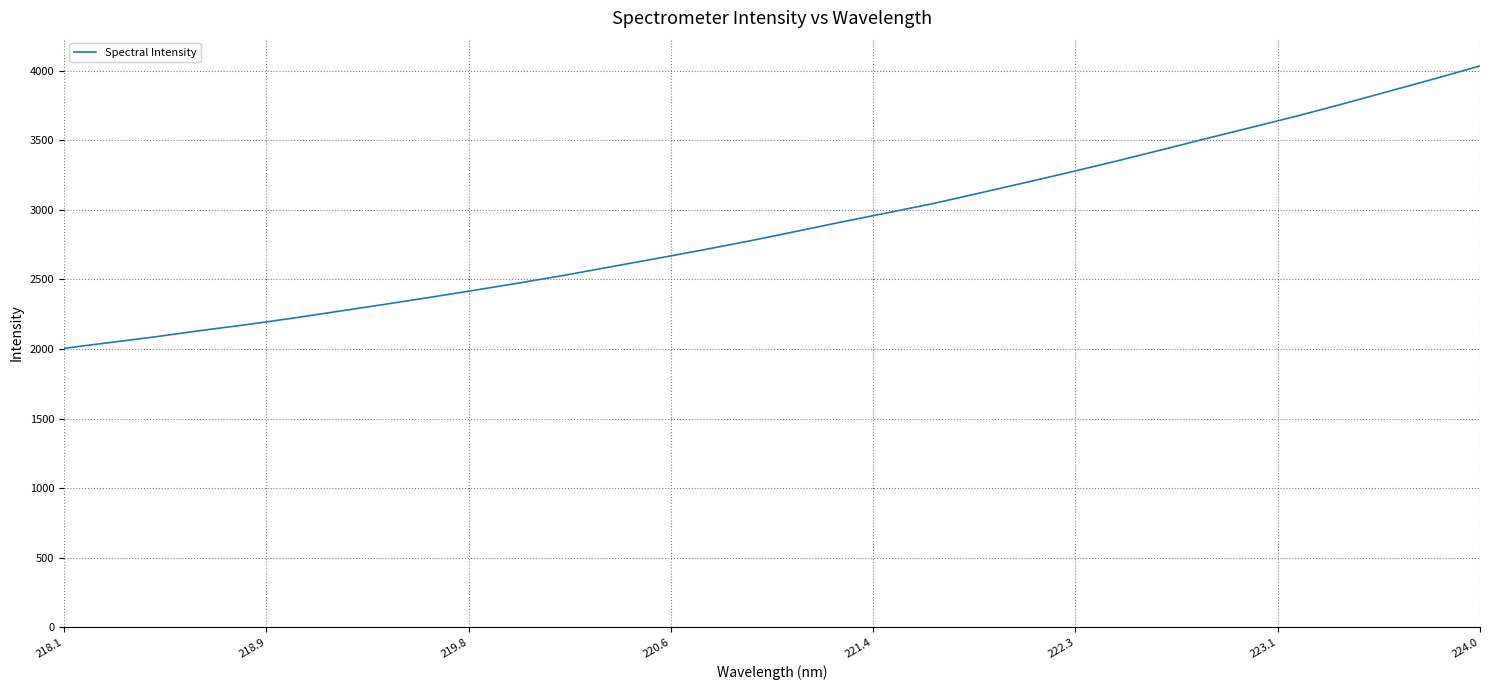

What is the smallest value displayed?

2005.0